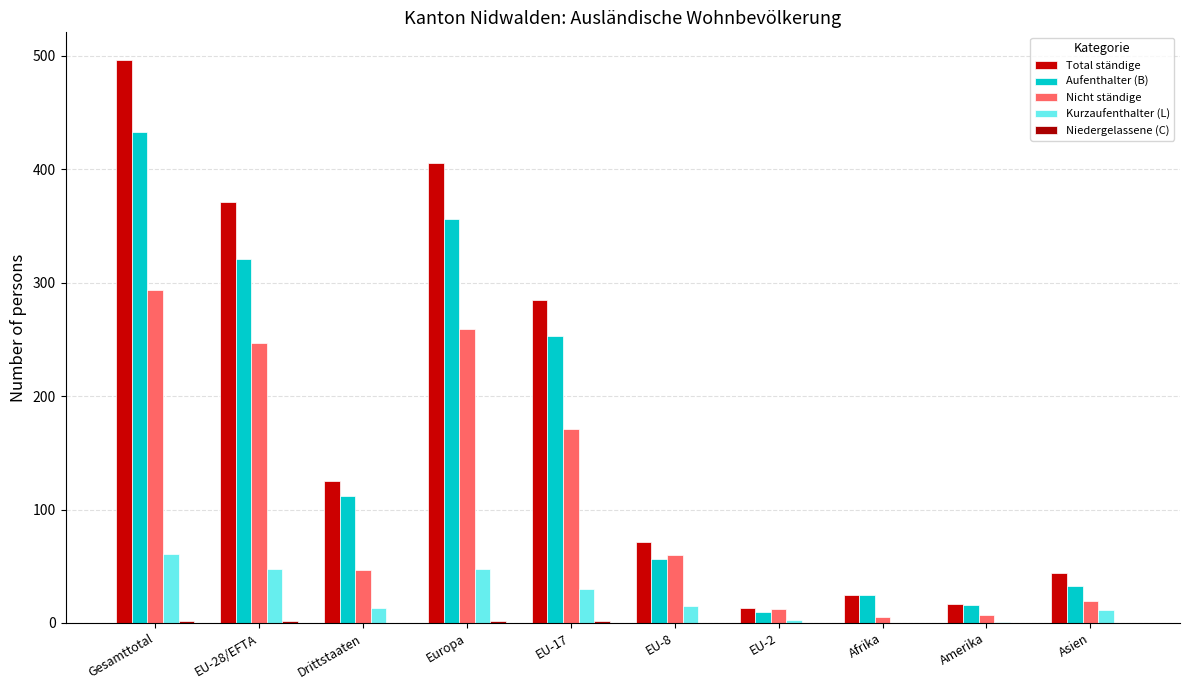

How many groups of bars are there?

10